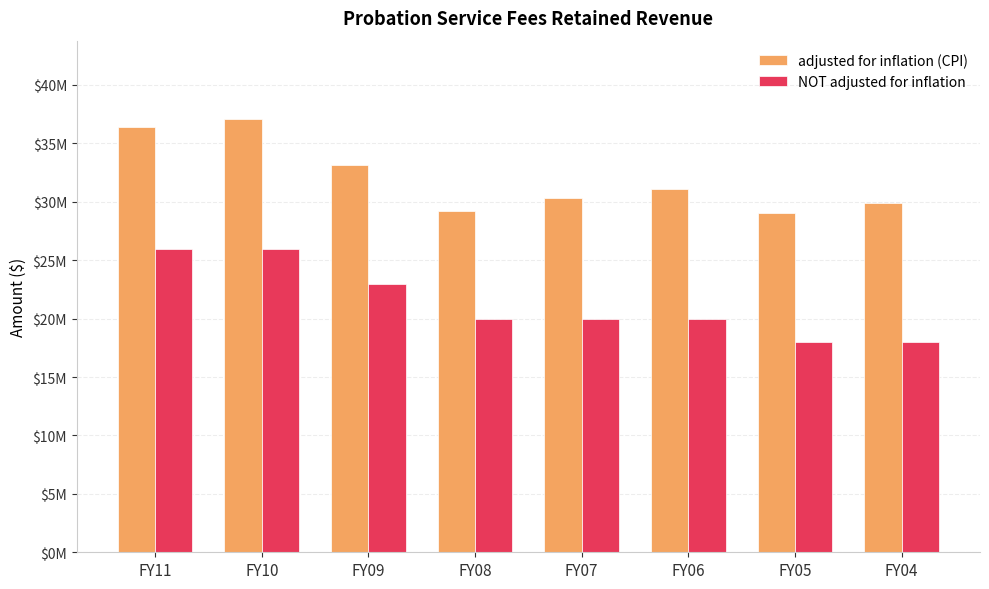

What is the difference between the highest and lowest values at FY06?

11104650